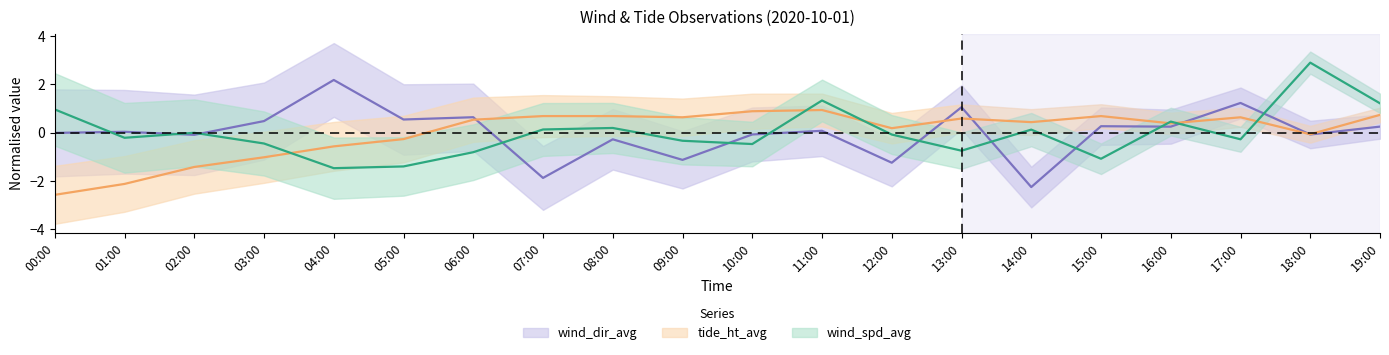

Rank the categories by wind_spd_avg value from lowest to highest.

04:00, 05:00, 15:00, 06:00, 13:00, 10:00, 03:00, 09:00, 17:00, 01:00, 12:00, 02:00, 14:00, 07:00, 08:00, 16:00, 00:00, 19:00, 11:00, 18:00